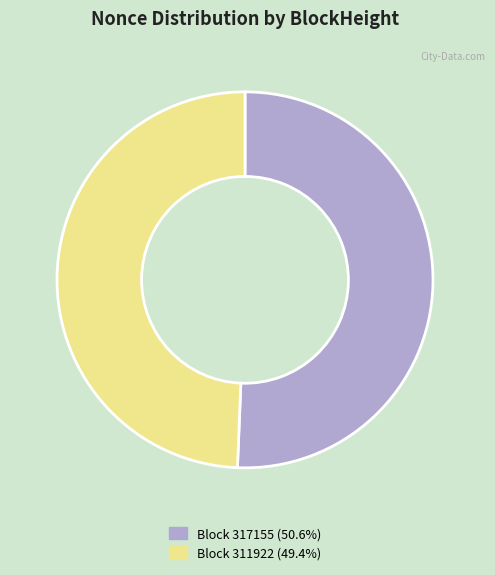

Approximately how many times larger is the value at Block 311922 (49.4%) compared to Block 317155 (50.6%)?

1.0